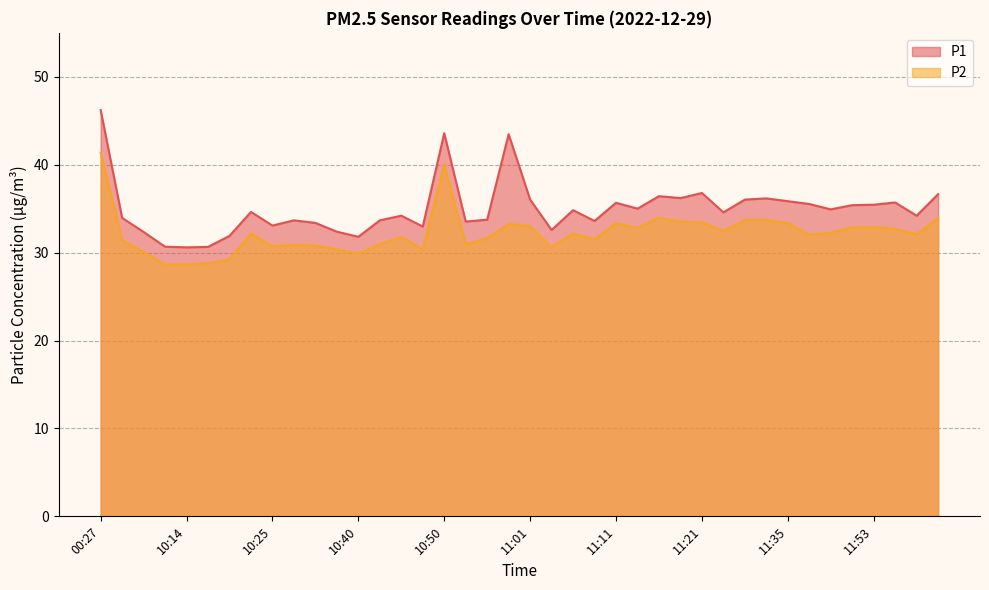

What are all the series names shown in the legend?

P1, P2